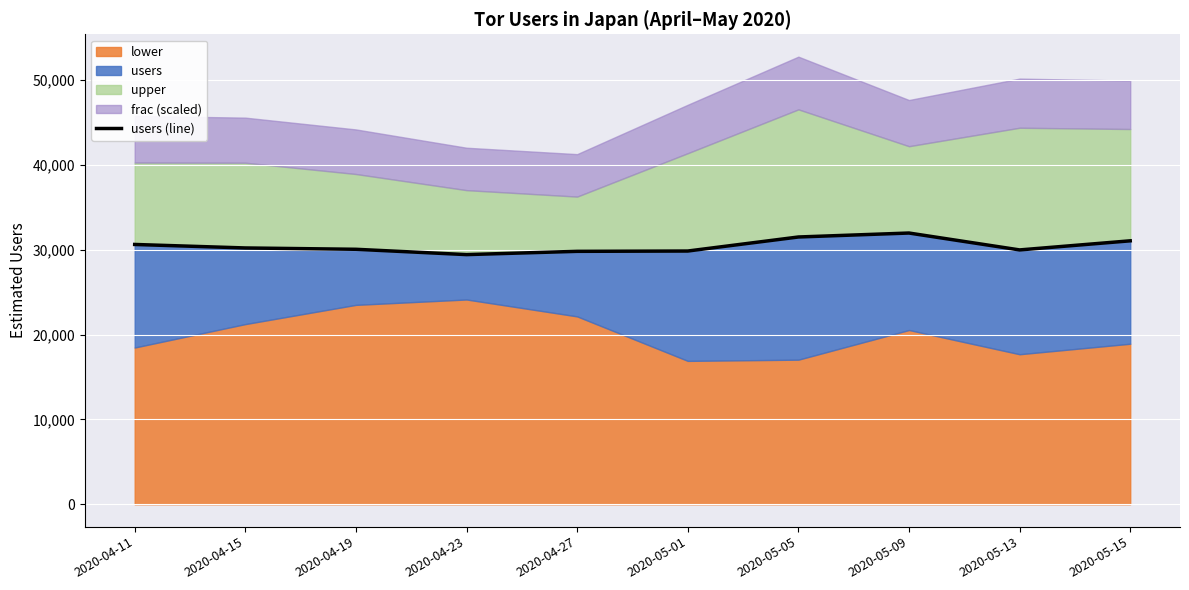

Rank the categories by value from lowest to highest.

2020-04-23, 2020-04-27, 2020-05-01, 2020-05-13, 2020-04-19, 2020-04-15, 2020-04-11, 2020-05-15, 2020-05-05, 2020-05-09